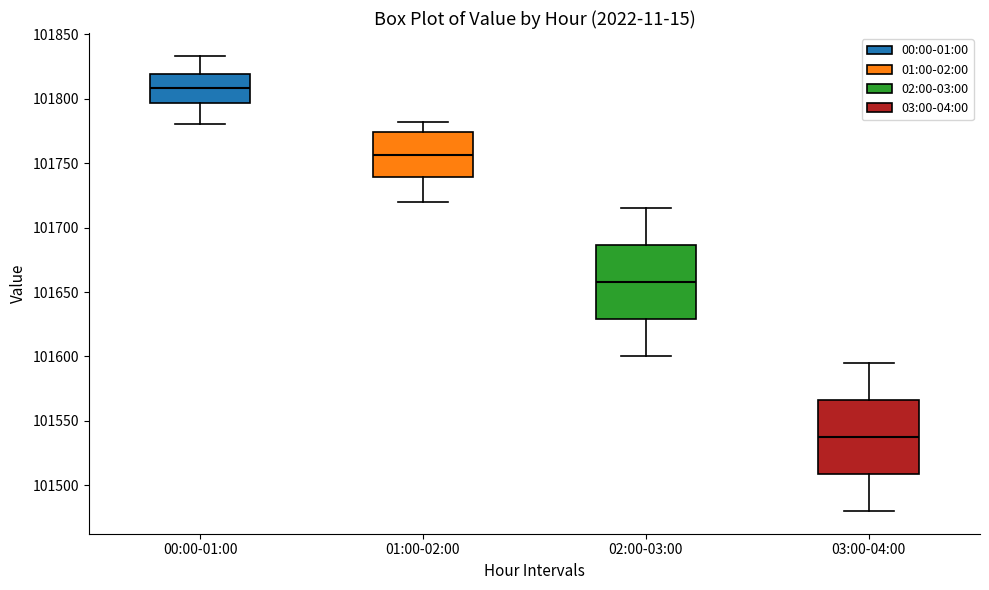

Reading left to right, transcribe this box plot: for each box, give where its median line is, the range the box spans, and where its two whiskers end, as read against the y-axis. The values are not printed on the chart, so give them approximately, as read against the axis.

00:00-01:00: median 101810, box 101795 to 101820, whiskers 101780 to 101835
01:00-02:00: median 101755, box 101740 to 101775, whiskers 101720 to 101780
02:00-03:00: median 101660, box 101630 to 101685, whiskers 101600 to 101715
03:00-04:00: median 101540, box 101510 to 101565, whiskers 101480 to 101595